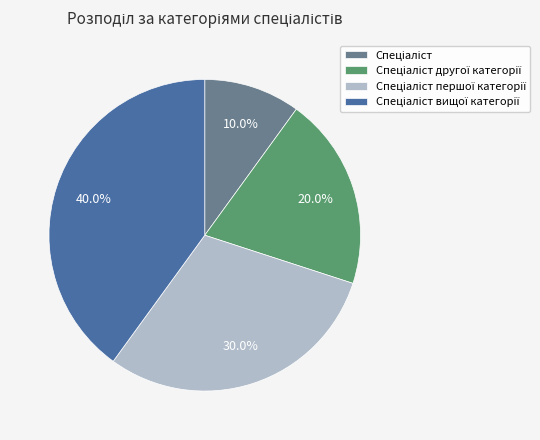

How many slices are in this pie chart?

4